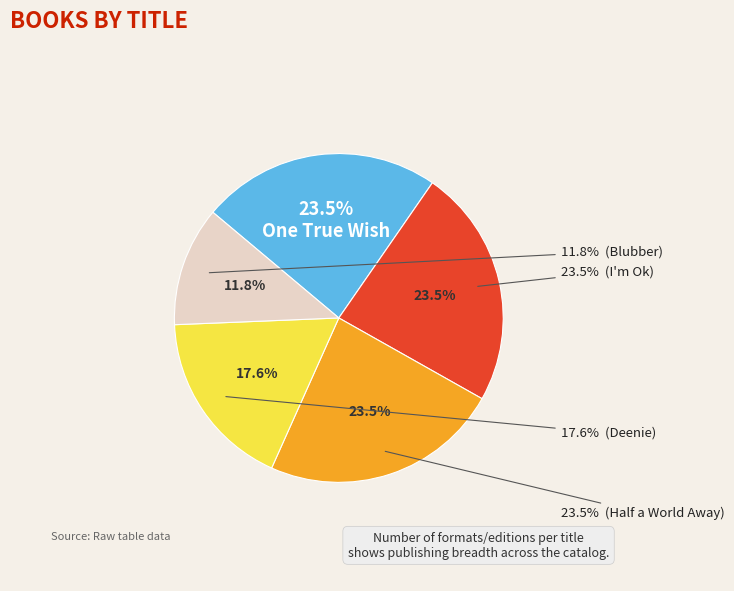

How many slices are in this pie chart?

5